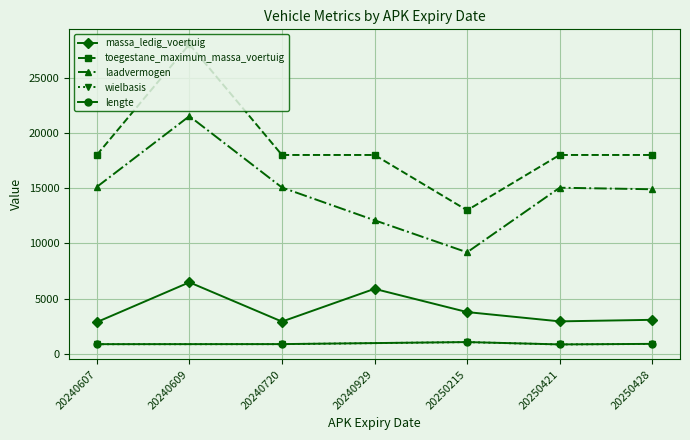

True or false: massa_ledig_voertuig and toegestane_maximum_massa_voertuig cross at least once.

False